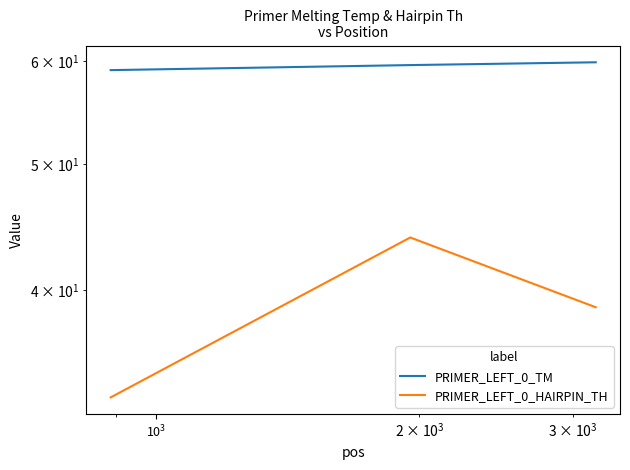

What is the lowest value of the PRIMER_LEFT_0_TM series?

59.1